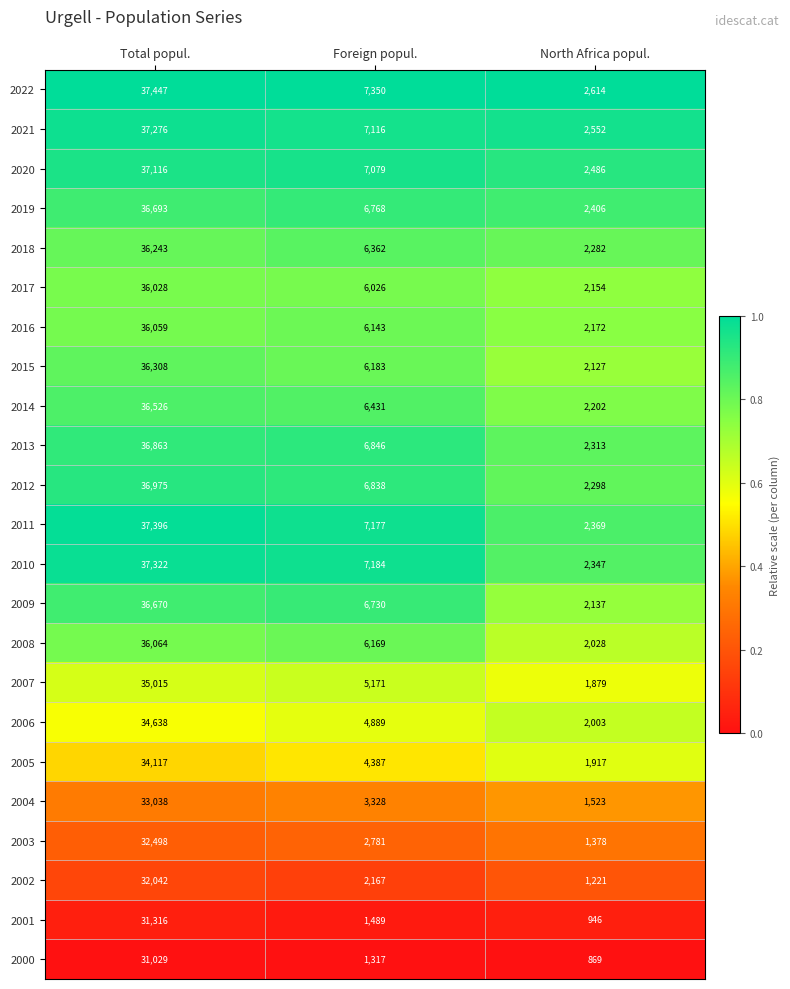

Which series has the widest spread of values?

2011